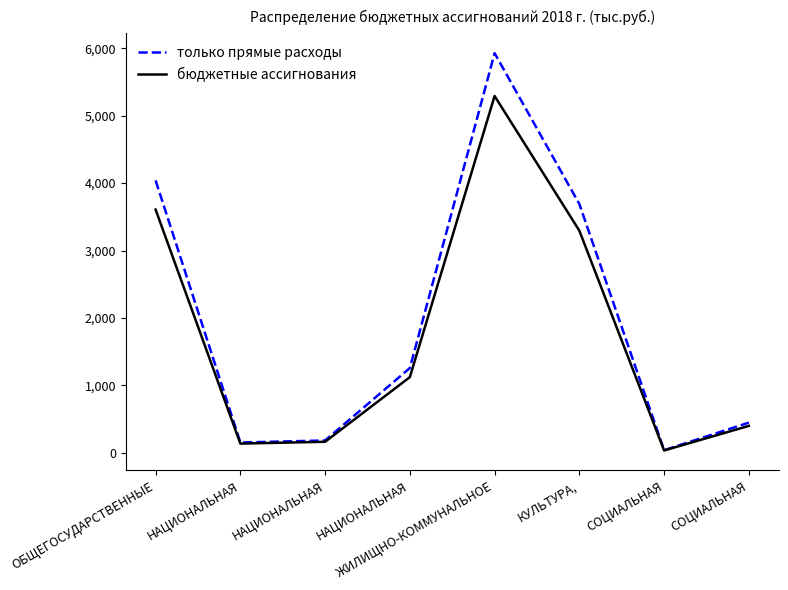

At which label does только прямые расходы first exceed 1257?

ОБЩЕГОСУДАРСТВЕННЫЕ